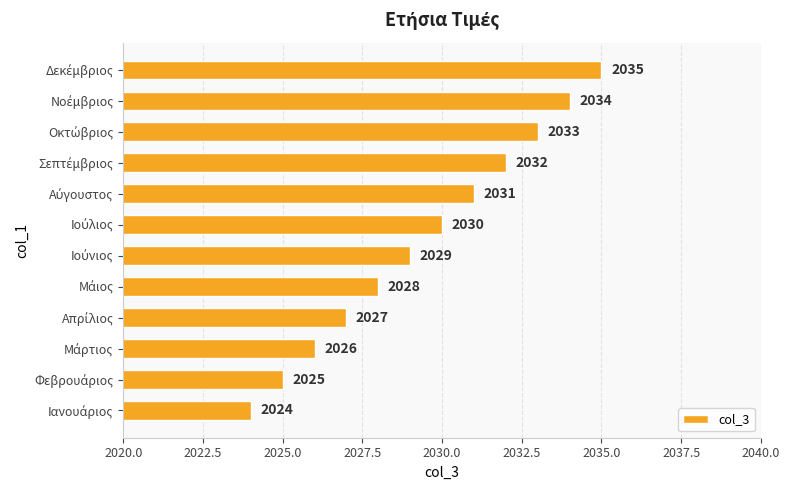

What is the difference between the second highest and second lowest values?

9